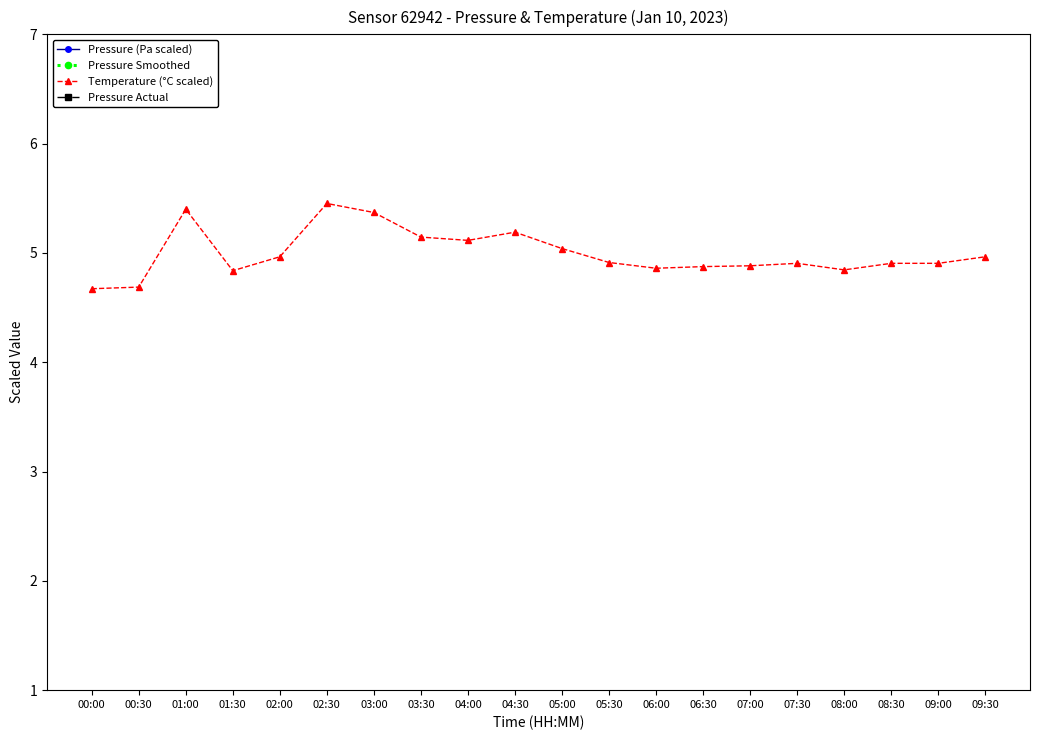

At which category does Pressure (Pa scaled) reach its first local peak?

01:30